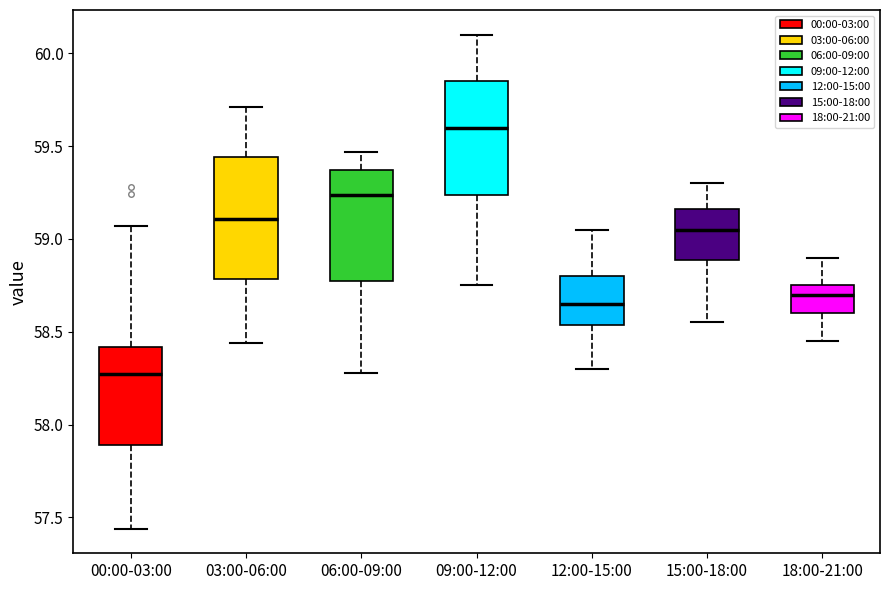

Which box's median line is the highest?

09:00-12:00